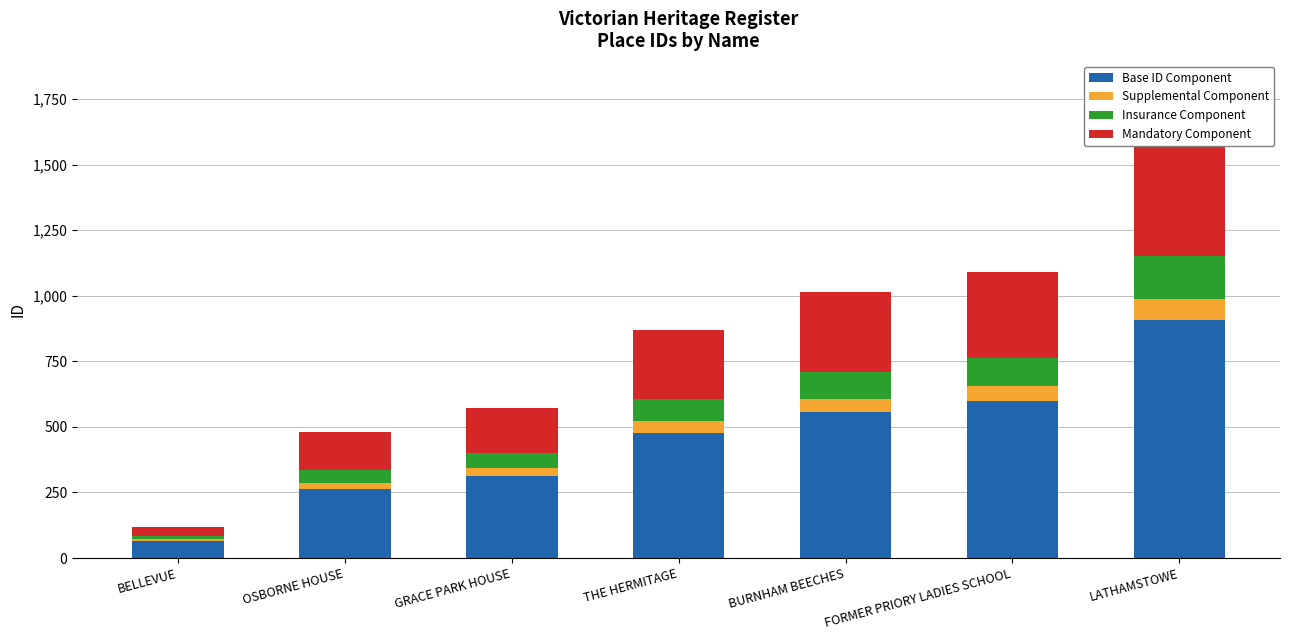

Reading left to right, what are all the values shown in this chart?

Base ID Component: BELLEVUE=66	OSBORNE HOUSE=264	GRACE PARK HOUSE=314	THE HERMITAGE=478	BURNHAM BEECHES=557	FORMER PRIORY LADIES SCHOOL=600	LATHAMSTOWE=906
Supplemental Component: BELLEVUE=6	OSBORNE HOUSE=24	GRACE PARK HOUSE=28	THE HERMITAGE=43	BURNHAM BEECHES=50	FORMER PRIORY LADIES SCHOOL=54	LATHAMSTOWE=82
Insurance Component: BELLEVUE=12	OSBORNE HOUSE=48	GRACE PARK HOUSE=57	THE HERMITAGE=87	BURNHAM BEECHES=101	FORMER PRIORY LADIES SCHOOL=109	LATHAMSTOWE=164
Mandatory Component: BELLEVUE=36	OSBORNE HOUSE=144	GRACE PARK HOUSE=173	THE HERMITAGE=262	BURNHAM BEECHES=305	FORMER PRIORY LADIES SCHOOL=328	LATHAMSTOWE=496